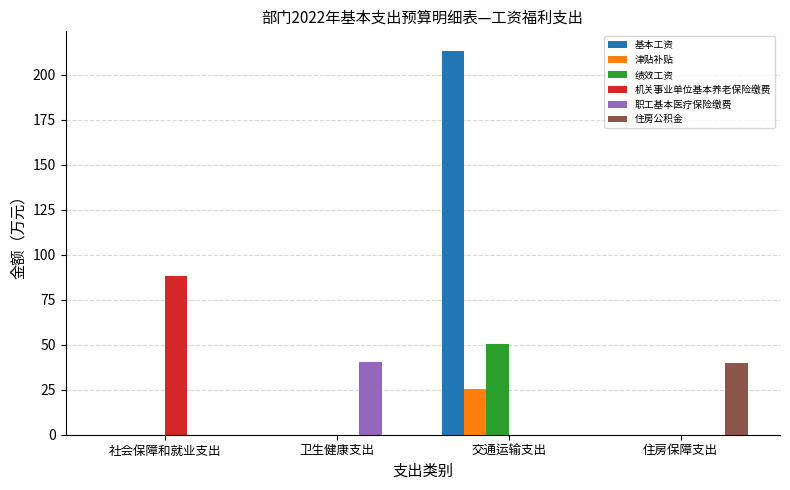

Which series has the largest total across all categories?

基本工资